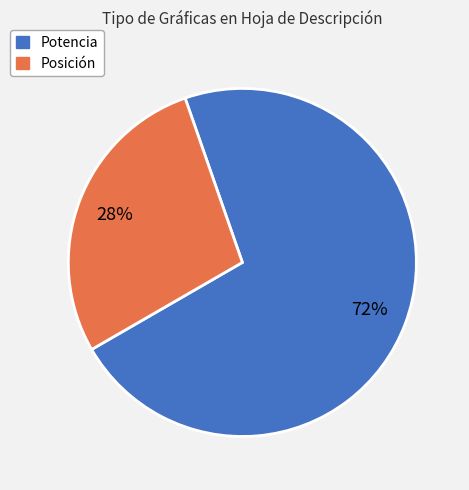

Does any single category account for the majority?

Yes